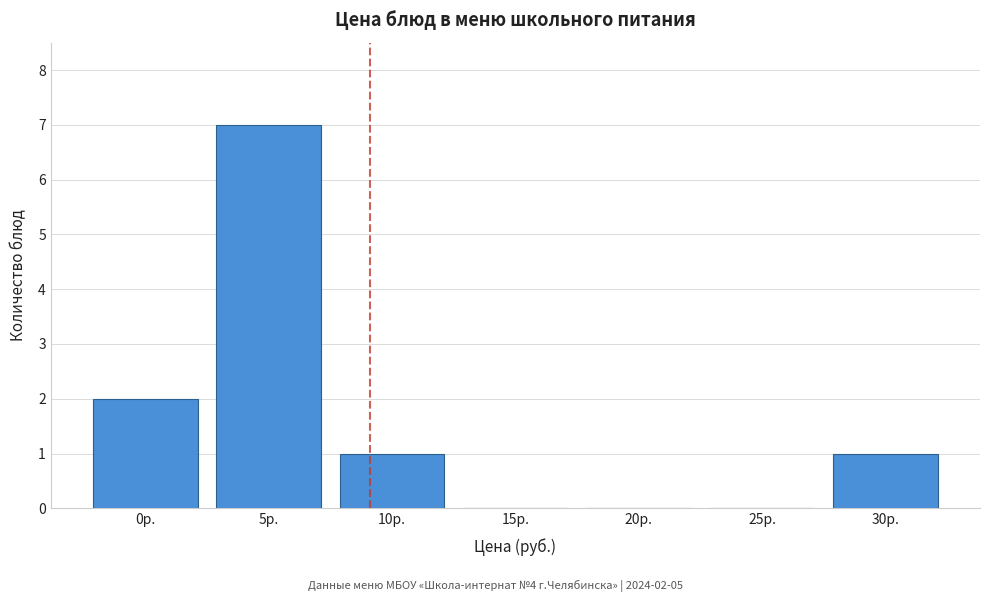

Reading left to right, what are all the values shown in this chart?

0р.=2	5р.=7	10р.=1	15р.=0	20р.=0	25р.=0	30р.=1